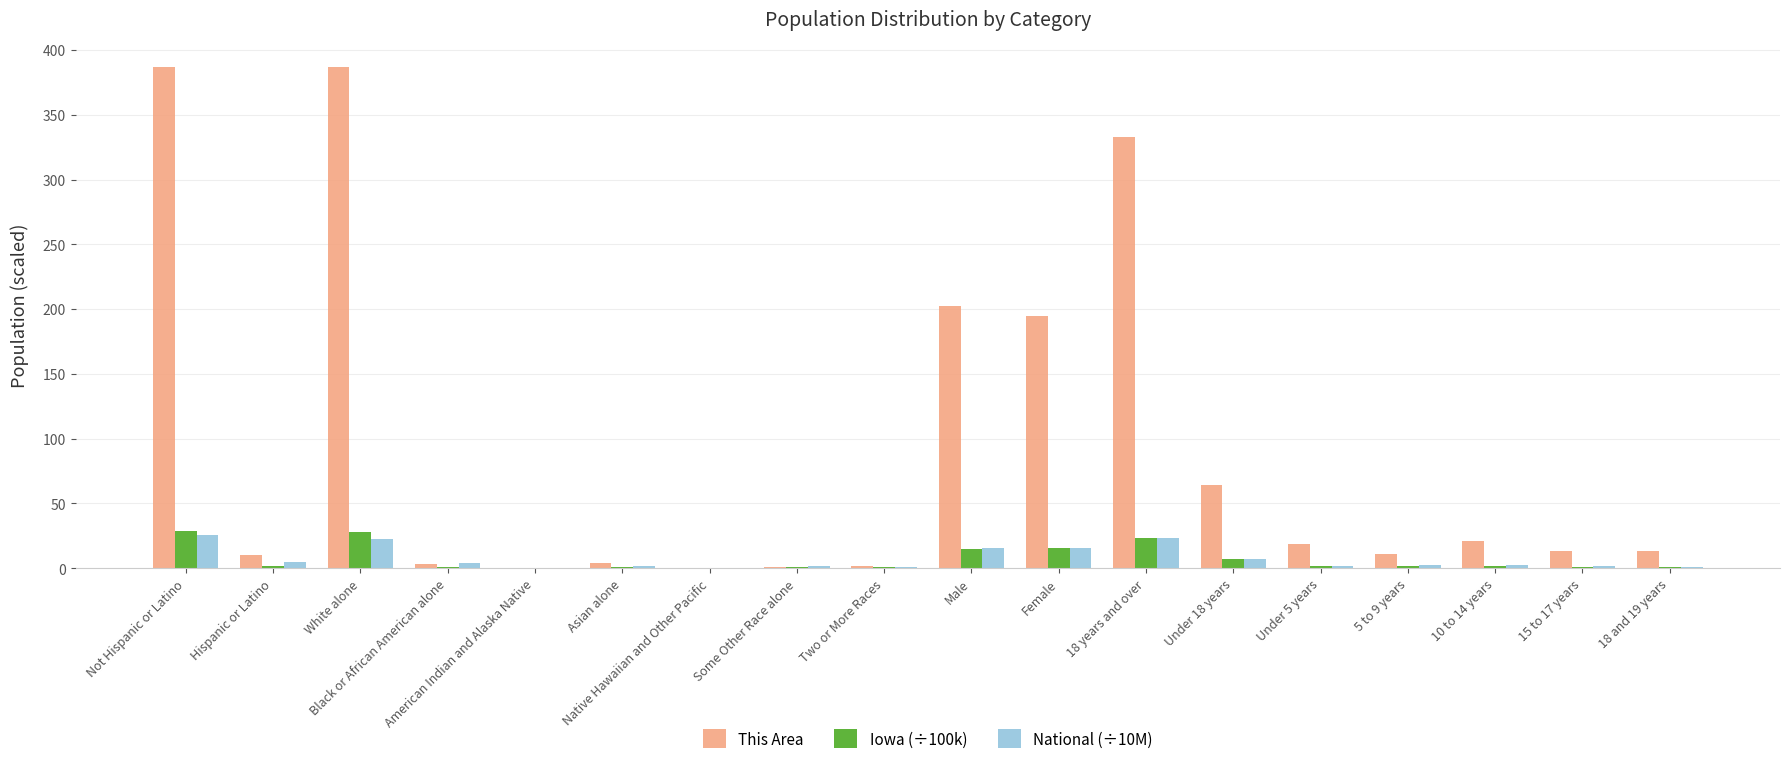

Which series has the largest range (max minus min)?

This Area